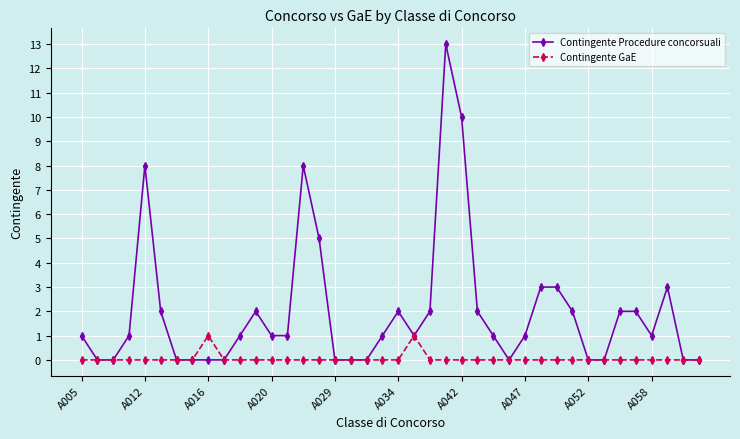

Does the chart have visible grid lines?

Yes